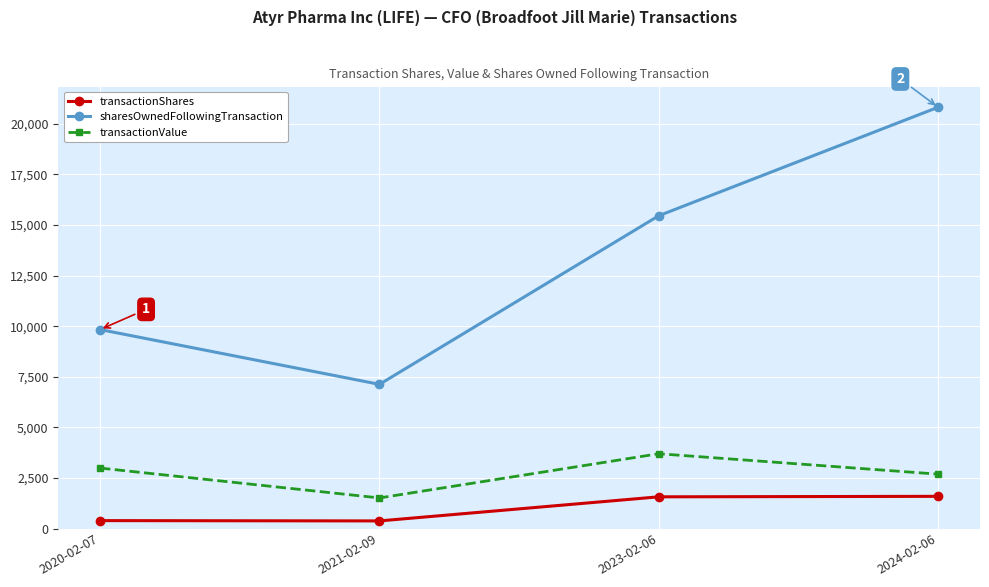

What is the total value across all series at 2020-02-07?

13210